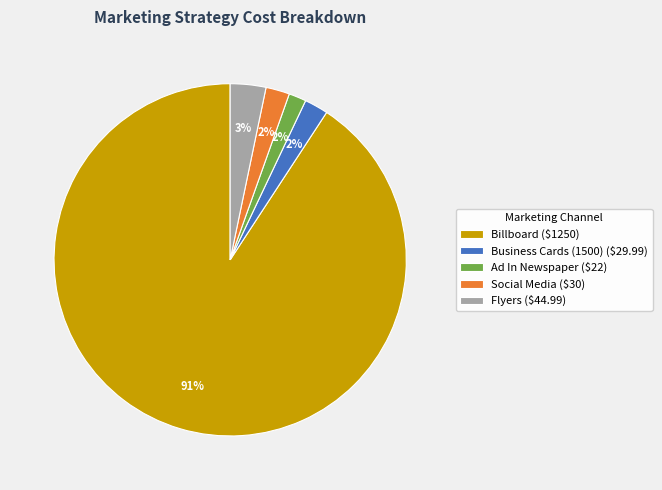

How many slices are in this pie chart?

5